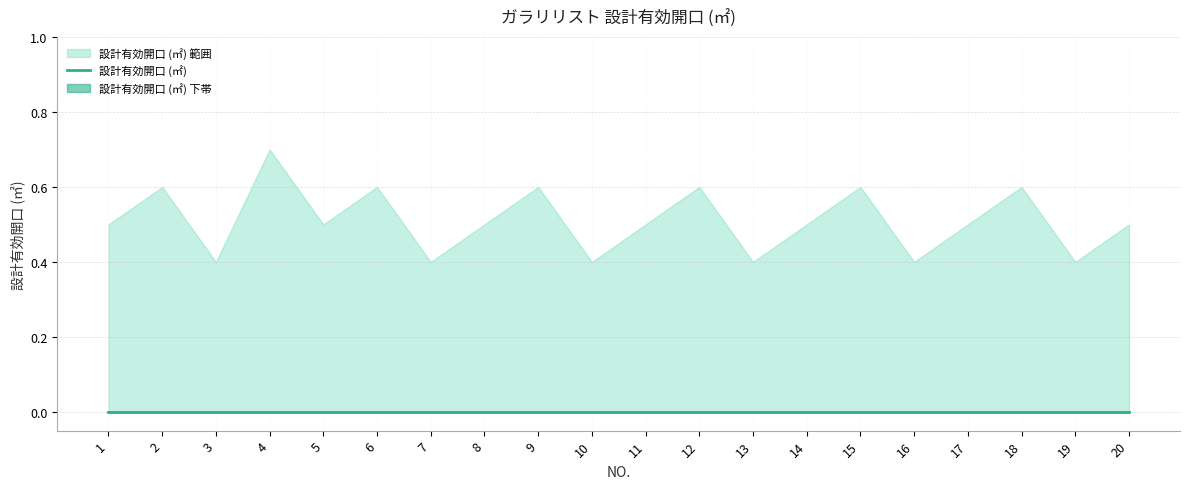

What is the difference between the highest and lowest values at 1?

0.5